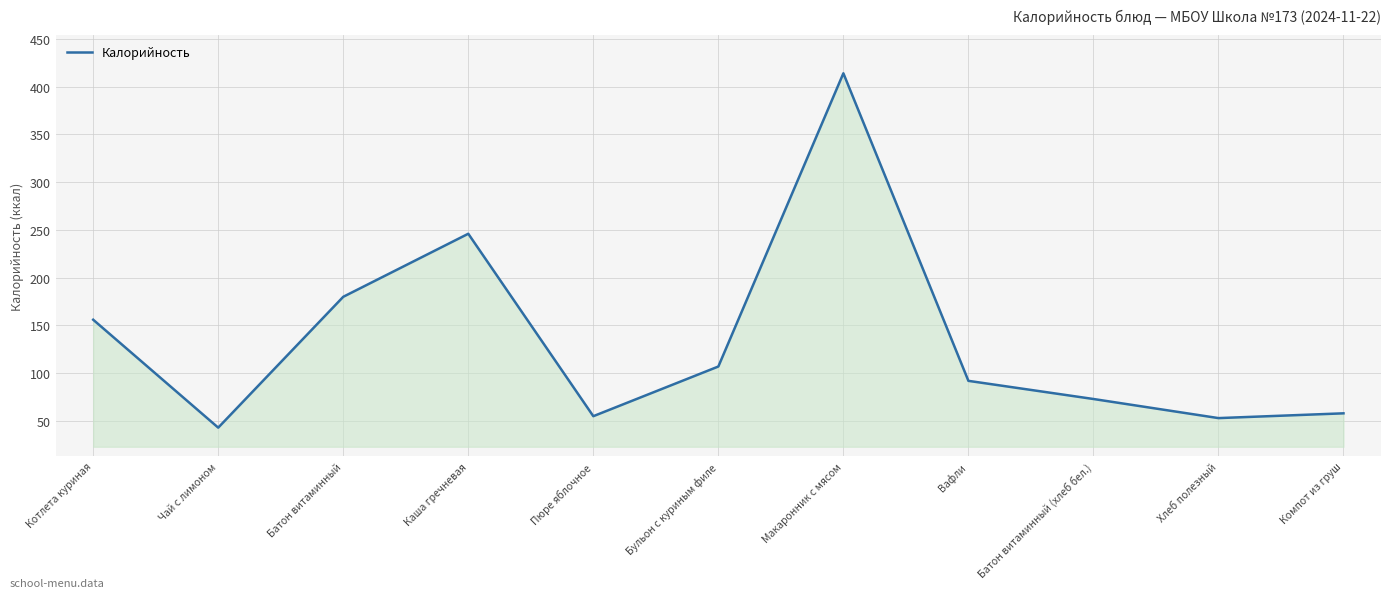

Reading right to left, extract all data points from this chart.

Компот из груш=58	Хлеб полезный=53	Батон витаминный (хлеб бел.)=73	Вафли=92	Макаронник с мясом=414	Бульон с куриным филе=107	Пюре яблочное=55	Каша гречневая=246	Батон витаминный=180	Чай с лимоном=43	Котлета куриная=156